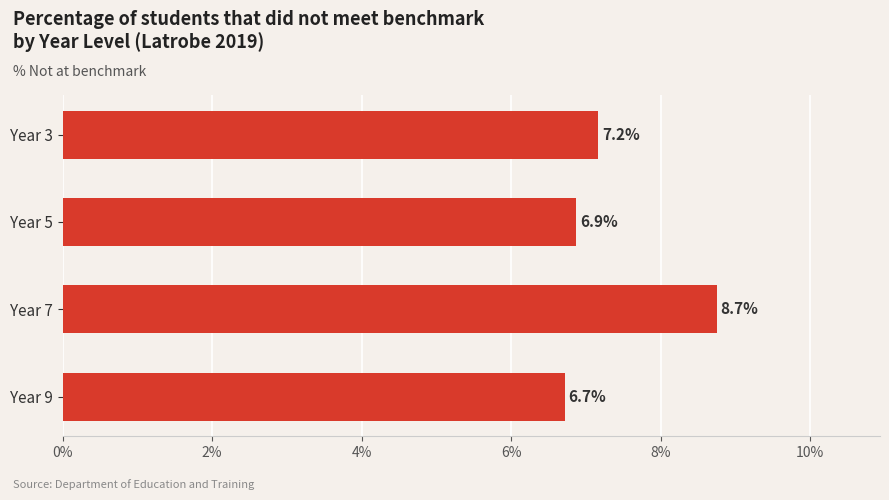

True or false: the data shows 6.9 at Year 5.

True